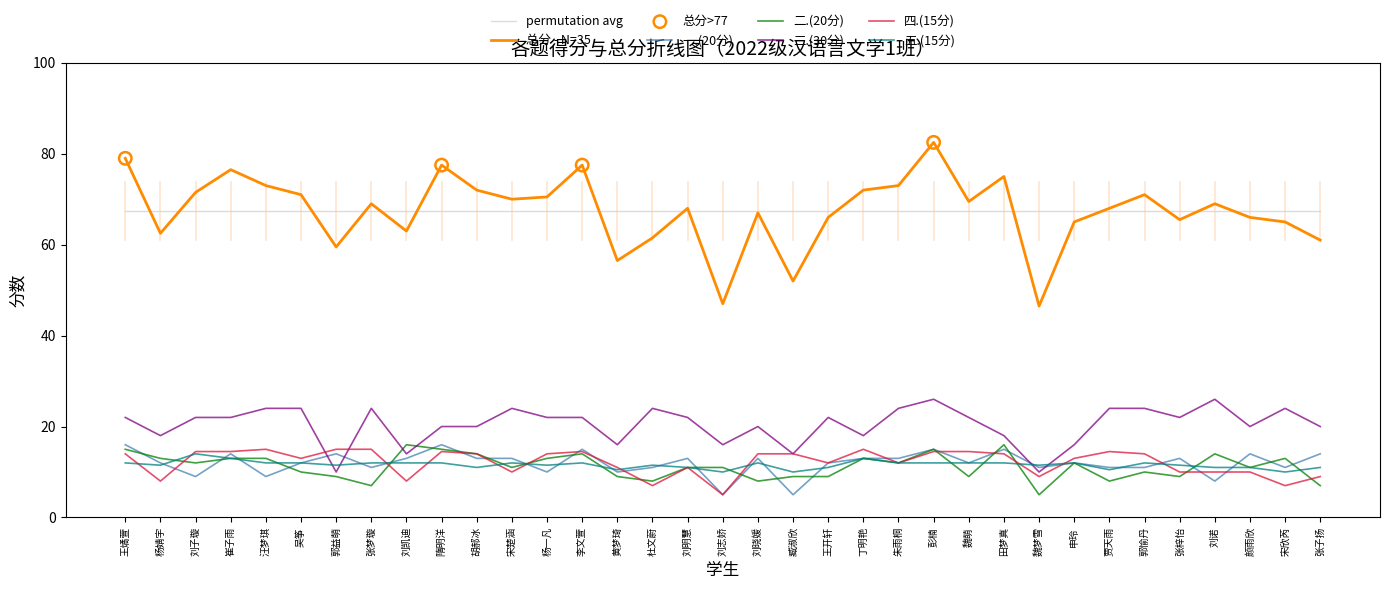

Is the value of 四.(15分) at 汪梦琪 greater than the value of 三.(30分) at 杨婧宇?

No